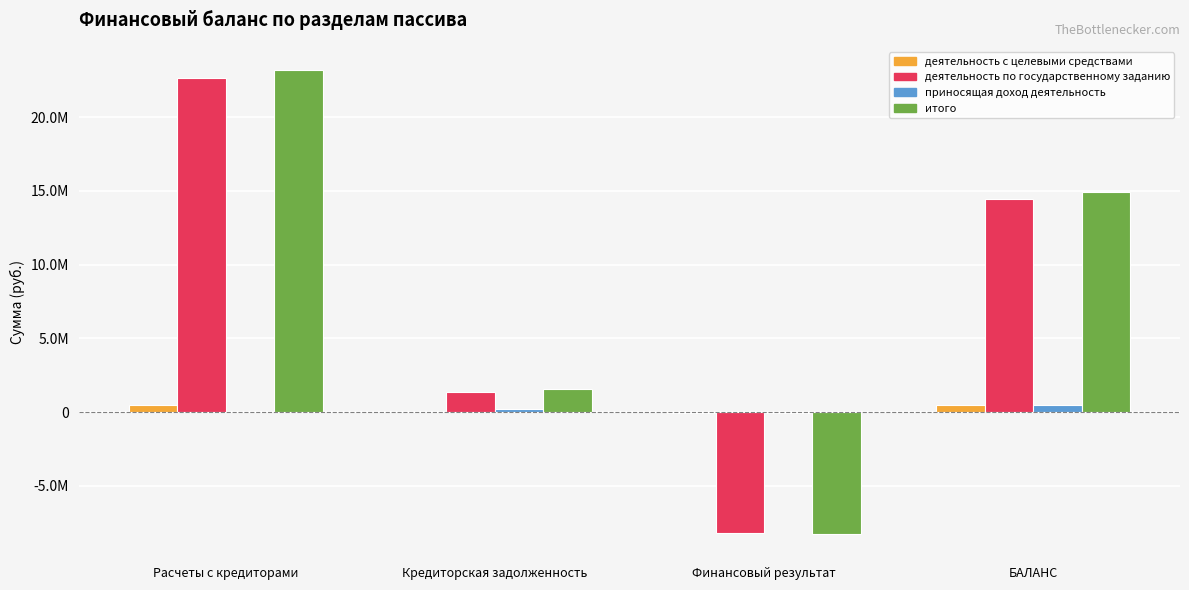

Are the bars grouped side by side (vs. stacked)?

Yes